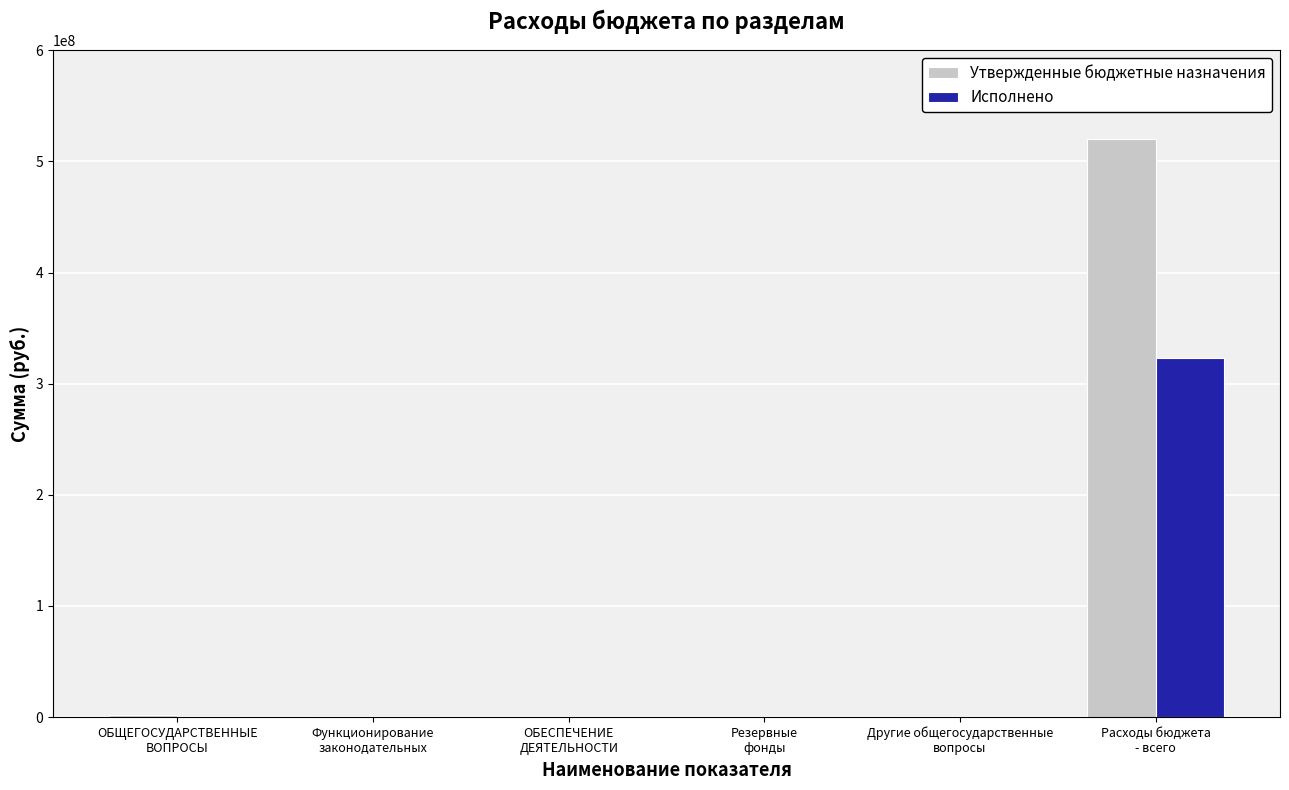

The value of Утвержденные бюджетные назначения at ОБЕСПЕЧЕНИЕ
ДЕЯТЕЛЬНОСТИ is 191500.0. True or false?

True